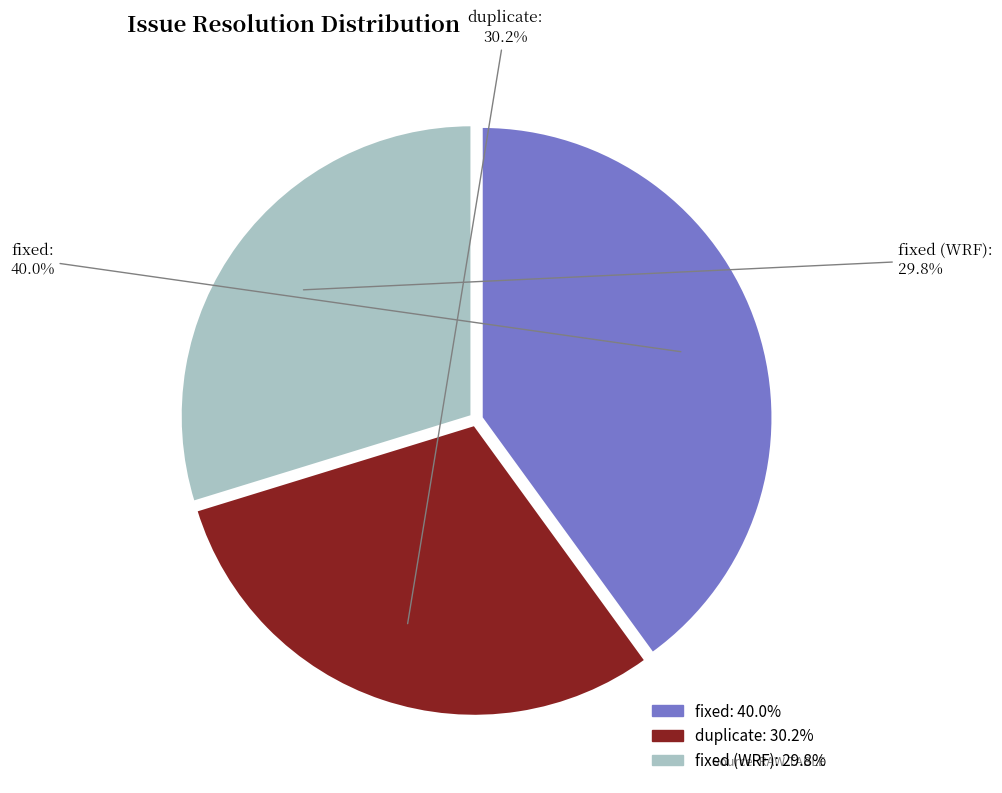

Which slice is the largest?

fixed